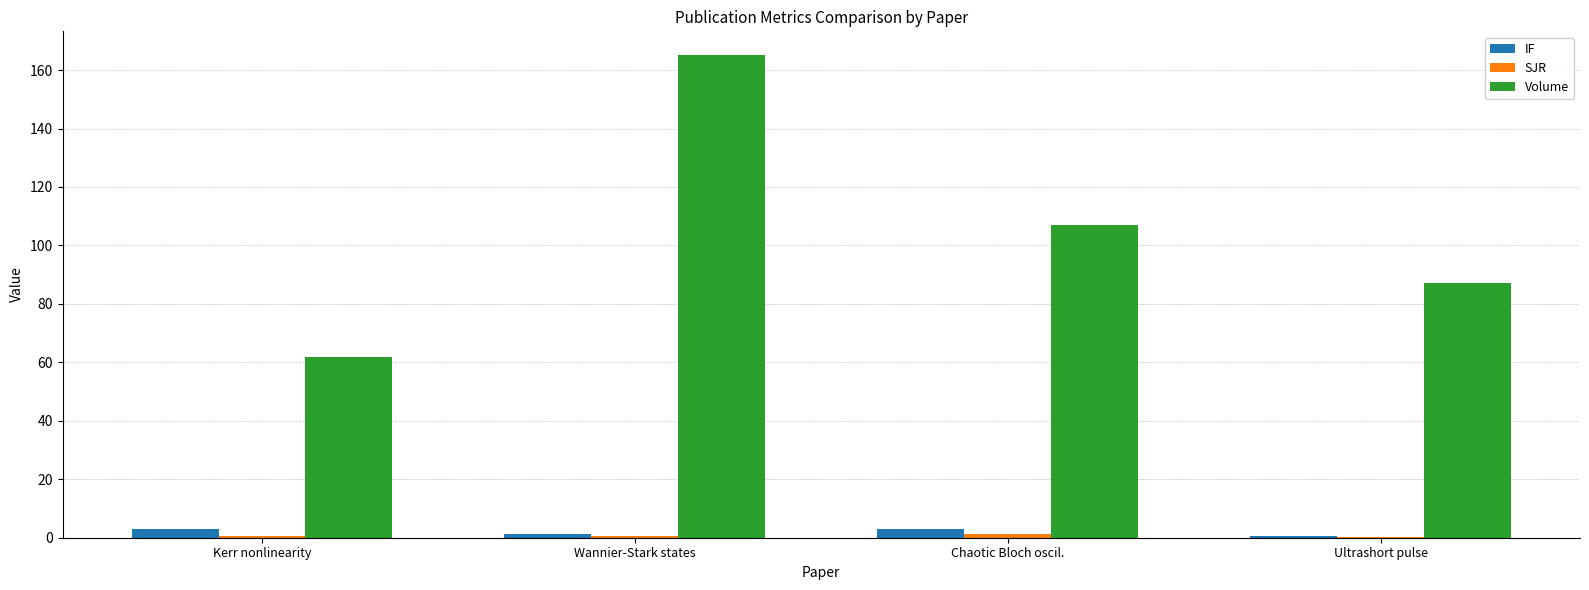

What is the sum of all IF values?

7.7